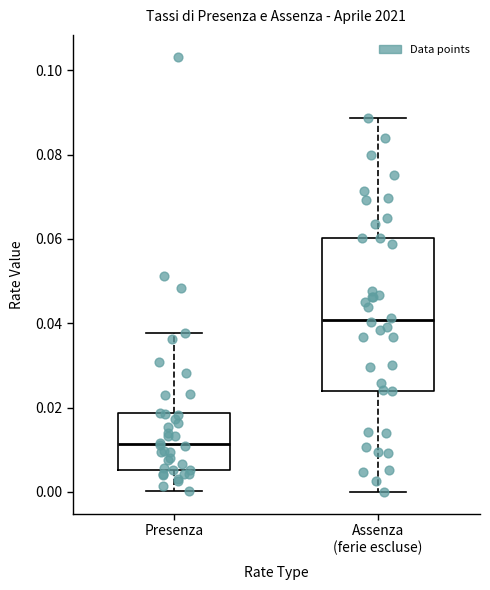

Comparing the boxes themselves (not the whiskers), which one is the tallest?

Assenza (ferie escluse)